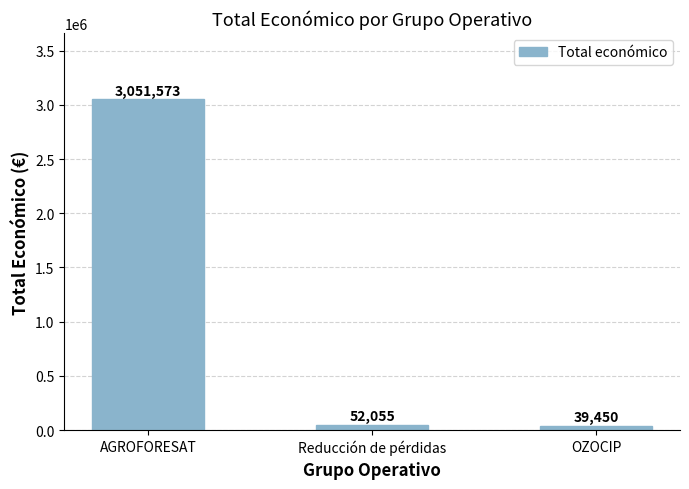

List the labels in order of value, smallest first.

OZOCIP, Reducción de pérdidas, AGROFORESAT